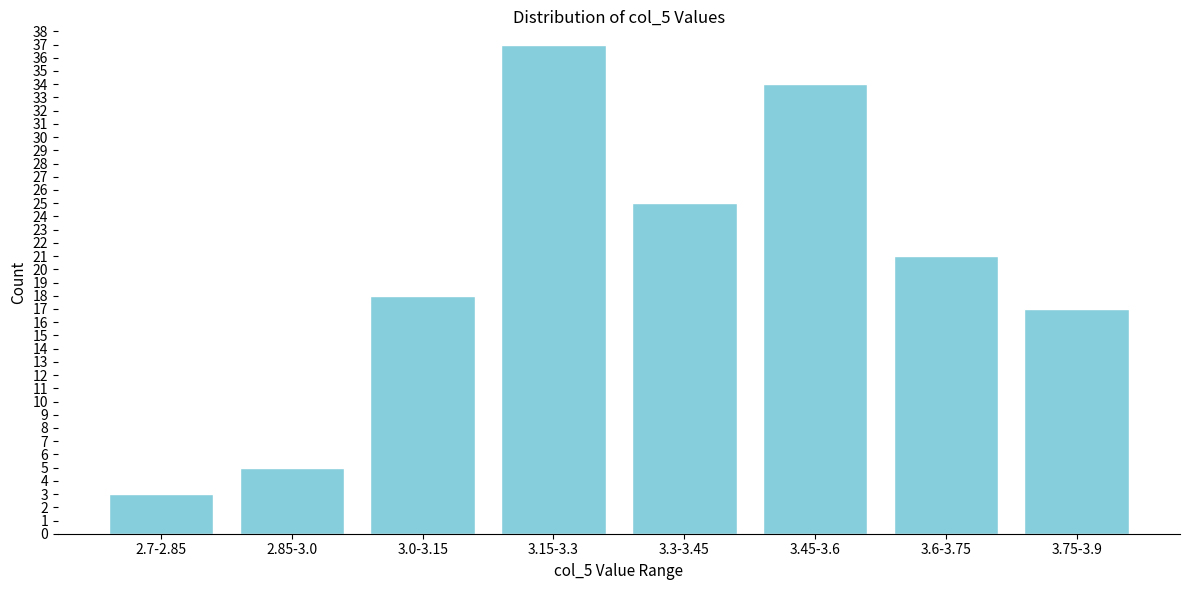

Reading left to right, list all the values displayed in this chart.

2.7-2.85=3	2.85-3.0=5	3.0-3.15=18	3.15-3.3=37	3.3-3.45=25	3.45-3.6=34	3.6-3.75=21	3.75-3.9=17